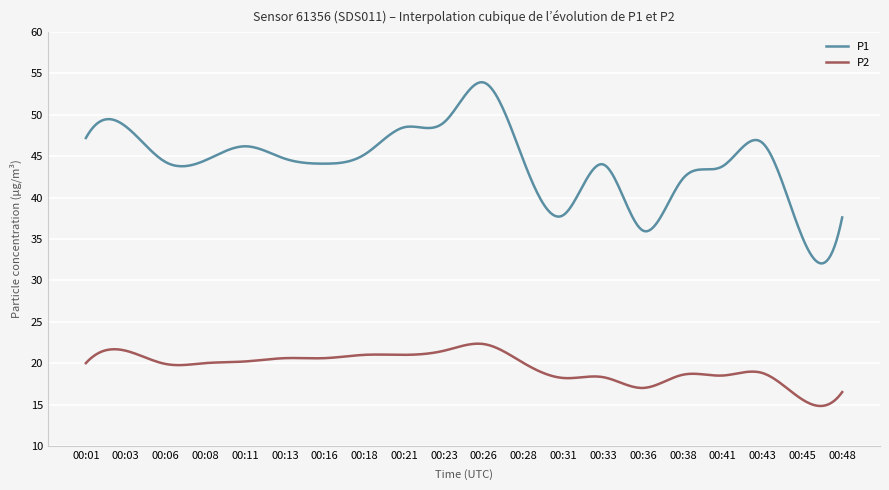

True or false: P2 and P1 cross at least once.

False